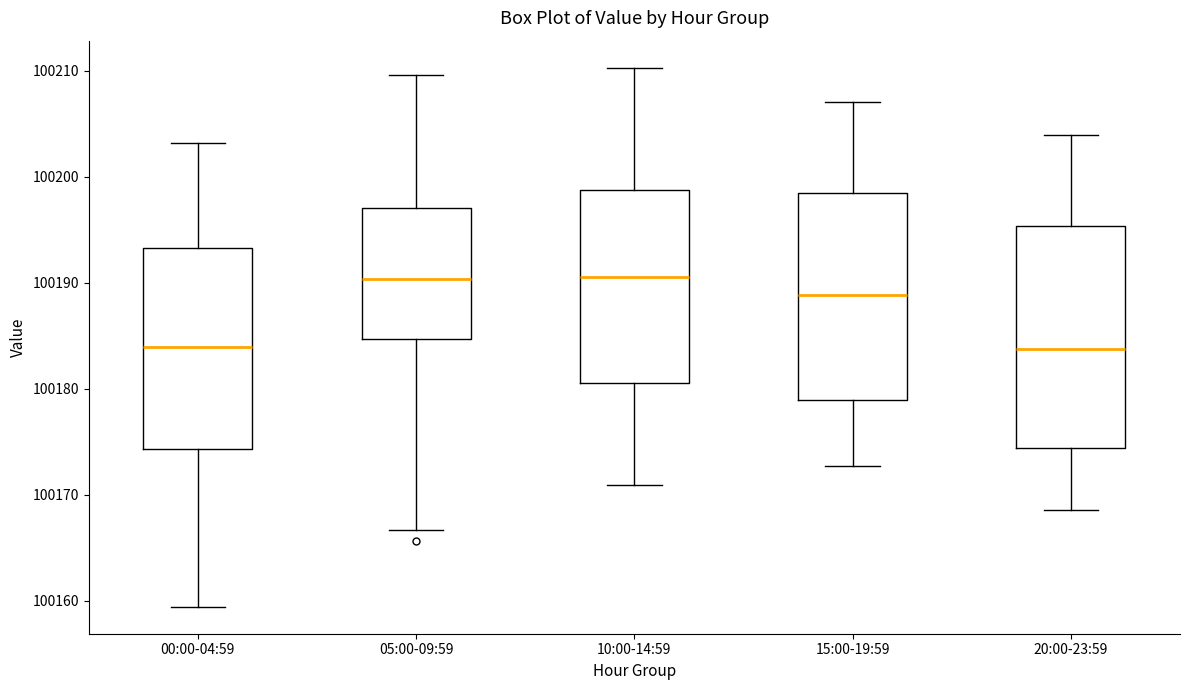

Which box is the tallest, from its lower edge to its upper edge?

20:00-23:59